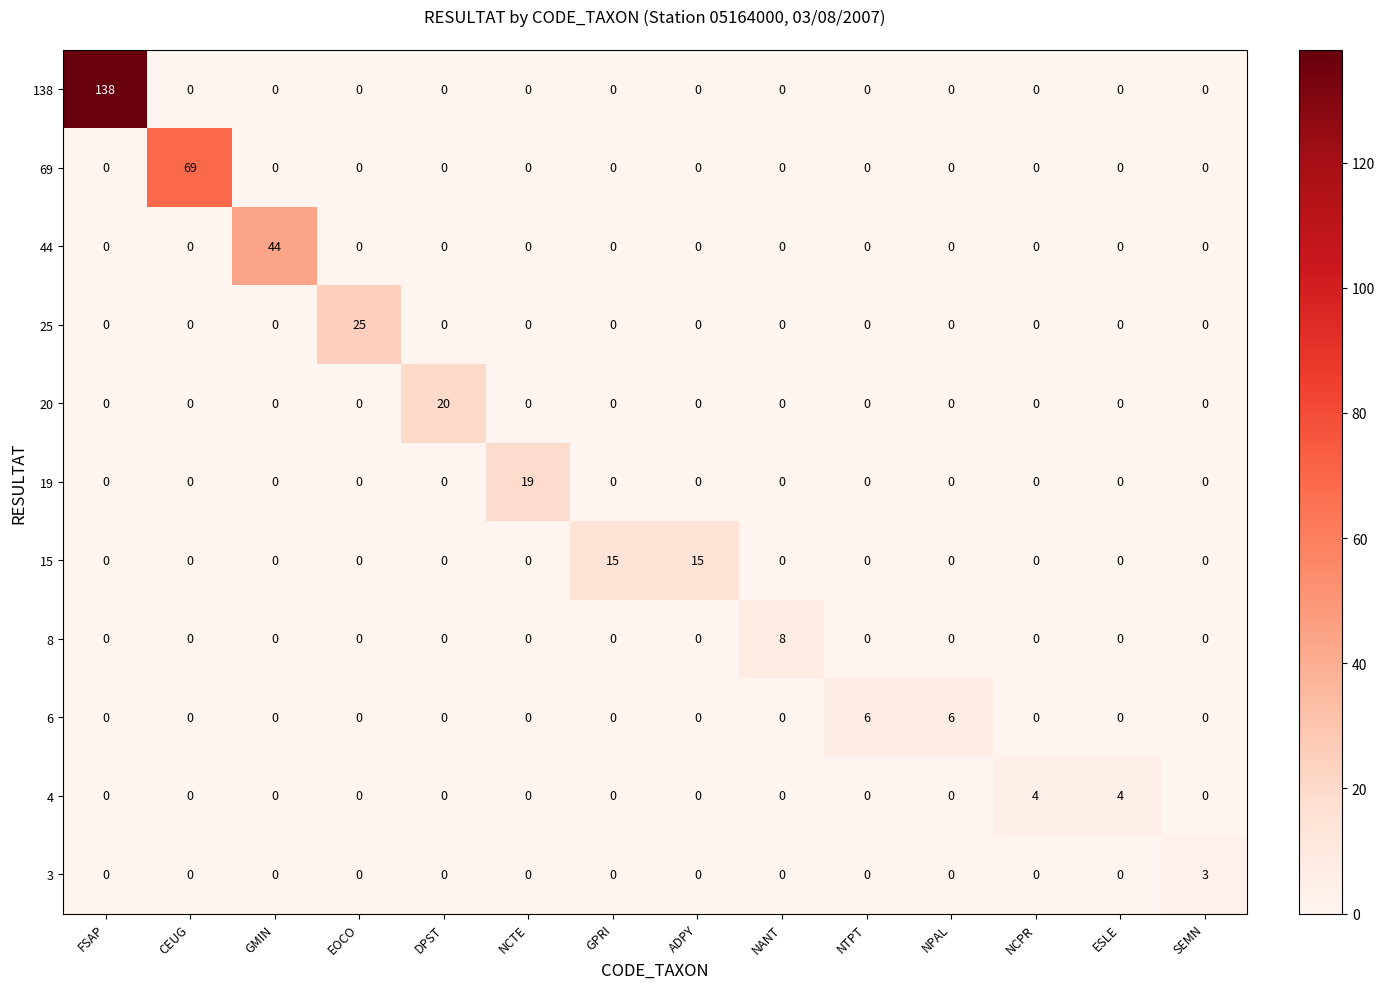

What is the difference between the highest and lowest values at GPRI?

15